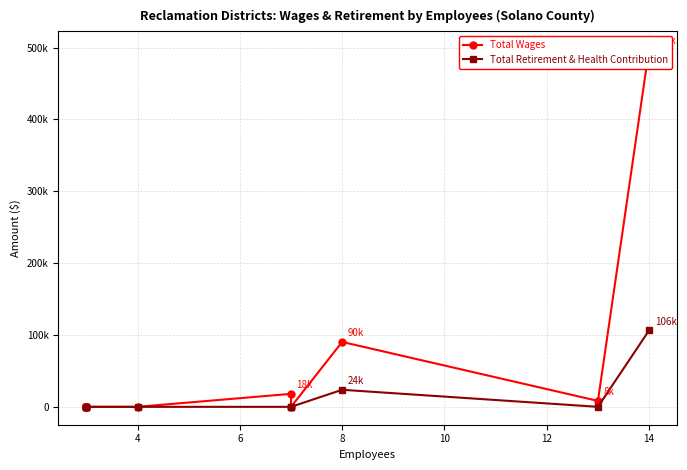

True or false: Total Wages has a value of -219767 at 8.

False